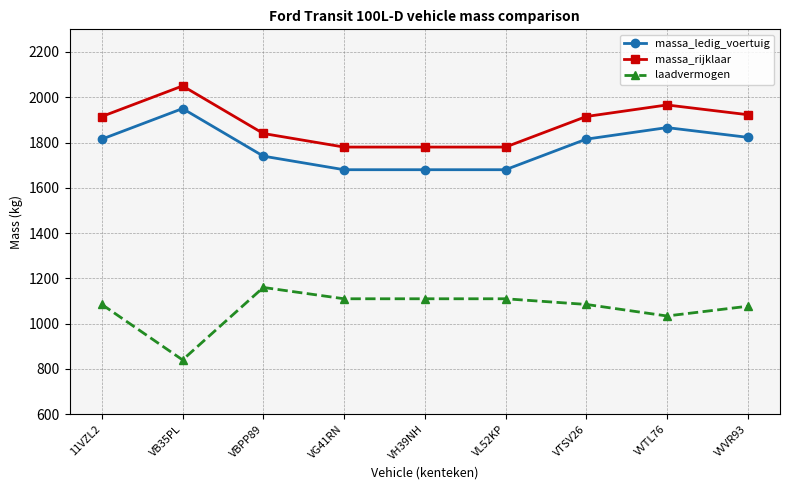

At which category does laadvermogen reach its first local peak?

VBPP89